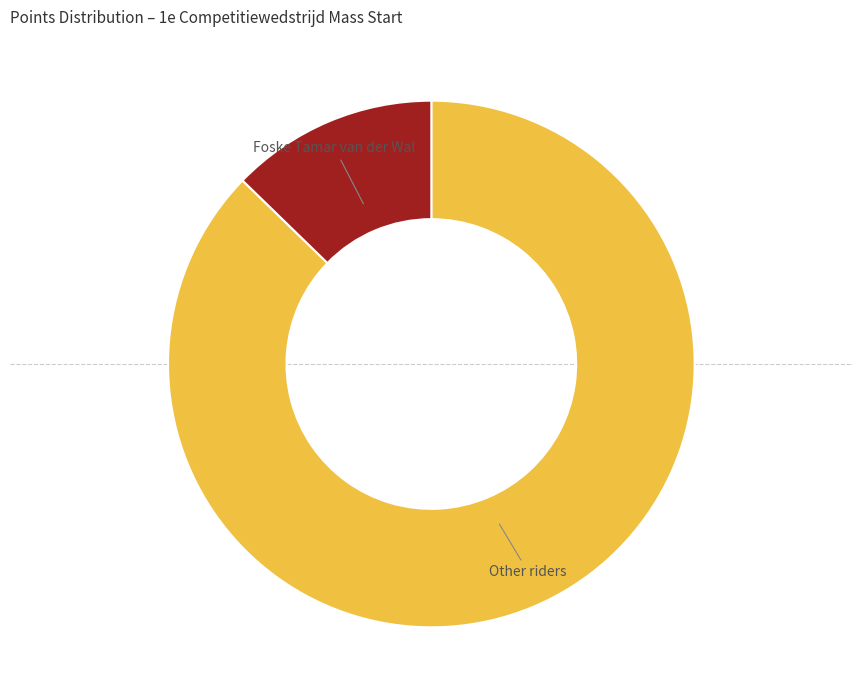

What is the largest slice in the pie chart?

Other riders